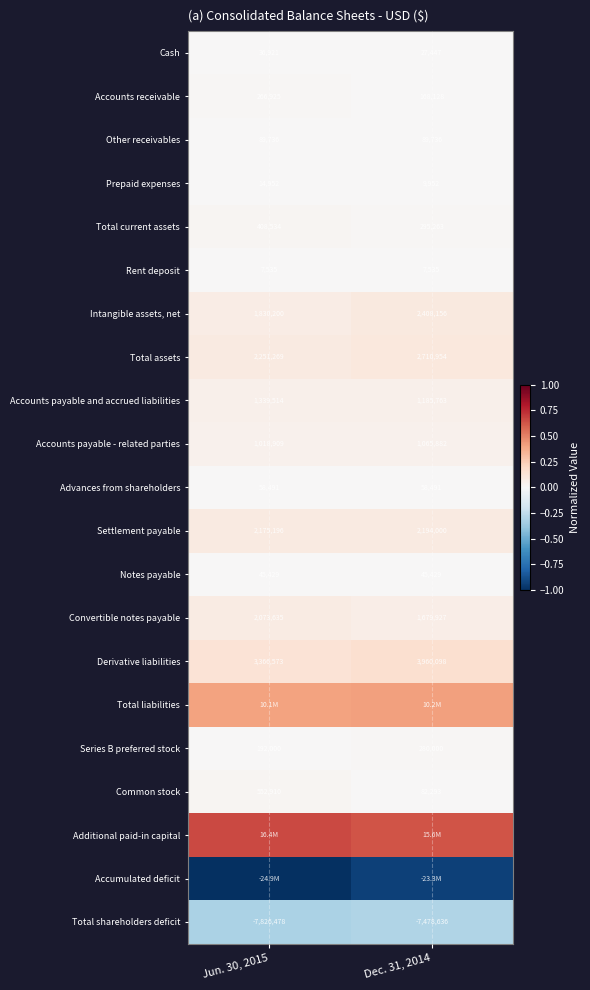

Is the value of Common stock at Dec. 31, 2014 greater than the value of Prepaid expenses at Jun. 30, 2015?

Yes